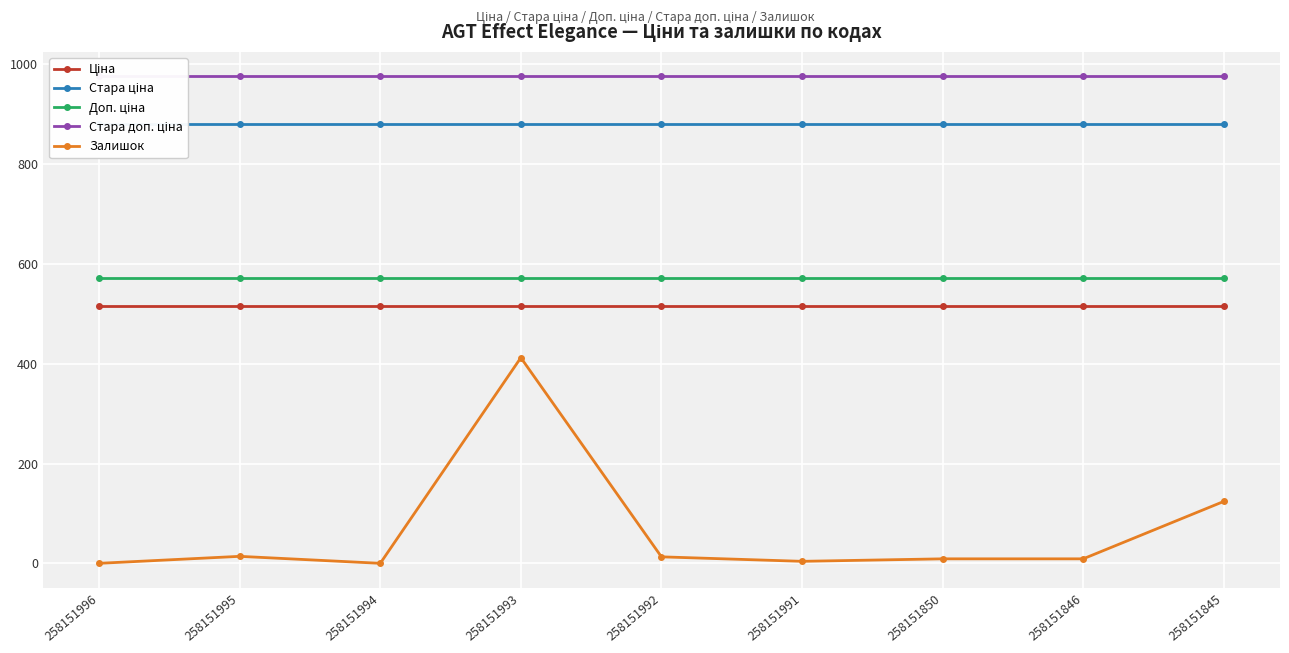

Which category has the lowest value in the Ціна series?

258151996